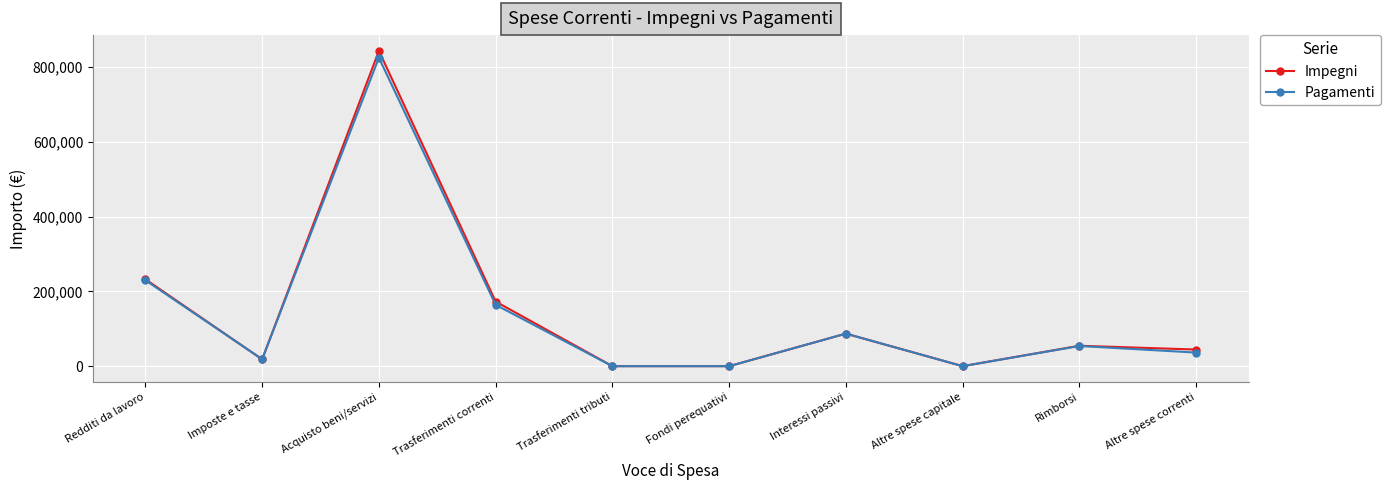

How many data points in Pagamenti are less than 53975?

5